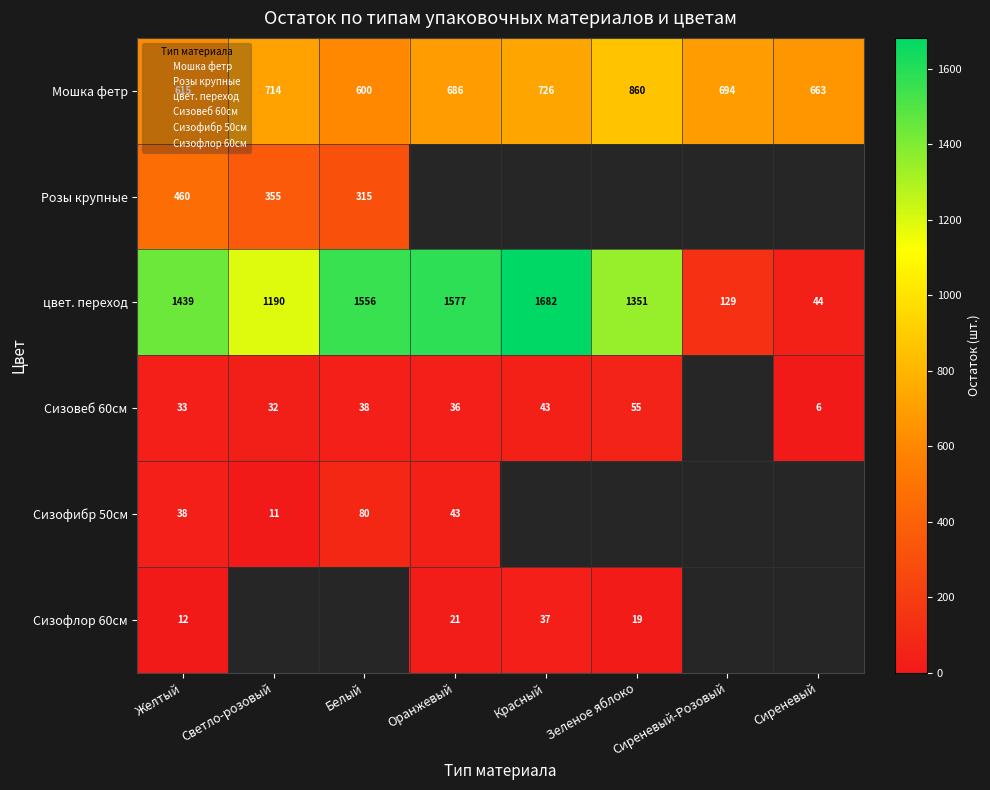

At how many categories does at least one series exceed 435?

8